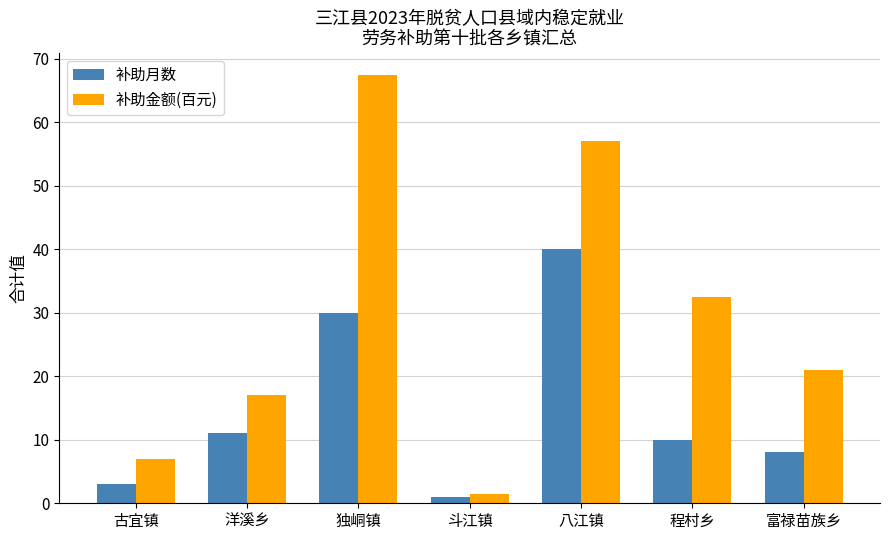

What is the label of the 3rd bar from the right?

八江镇